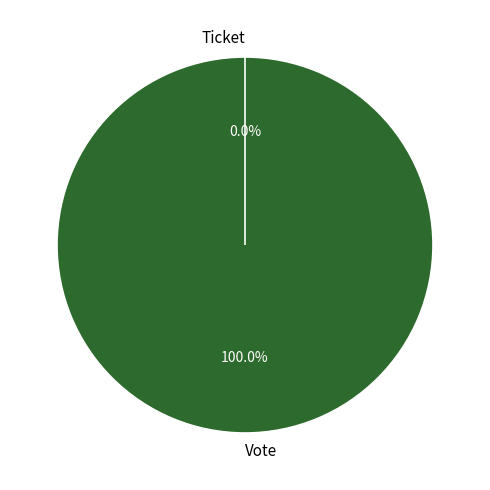

How many segments does this pie chart have?

2